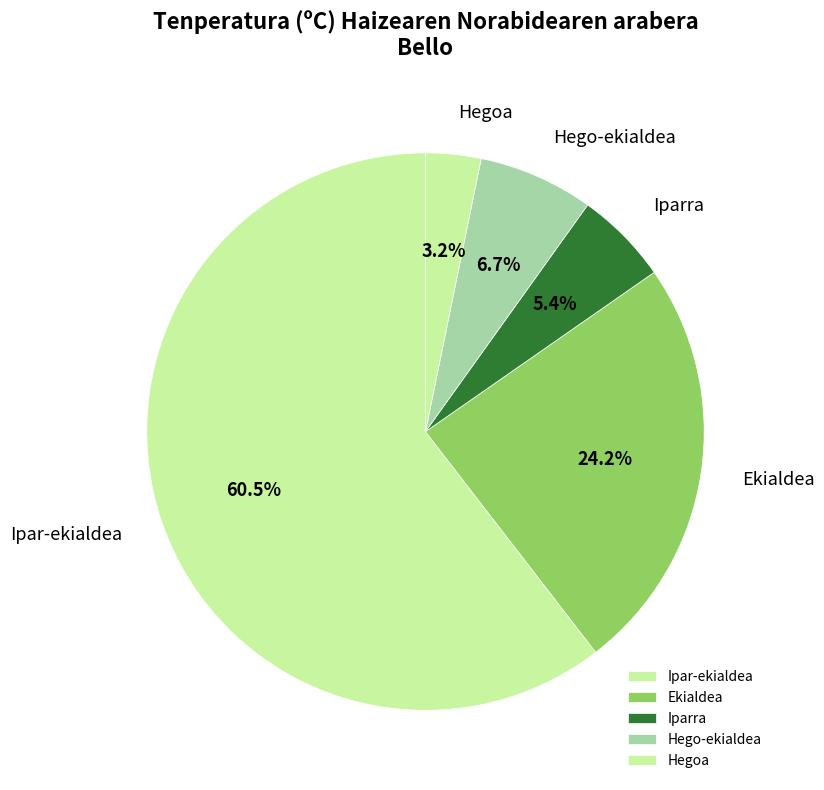

Approximately how many times larger is the value at Ipar-ekialdea compared to Hegoa?

18.9